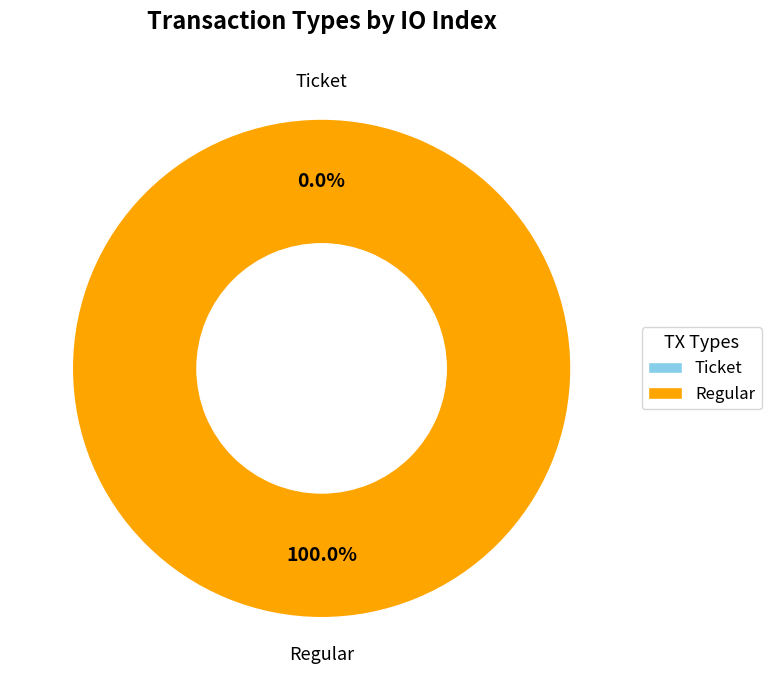

Combined, what portion of the pie is Regular and Ticket?

100.0%